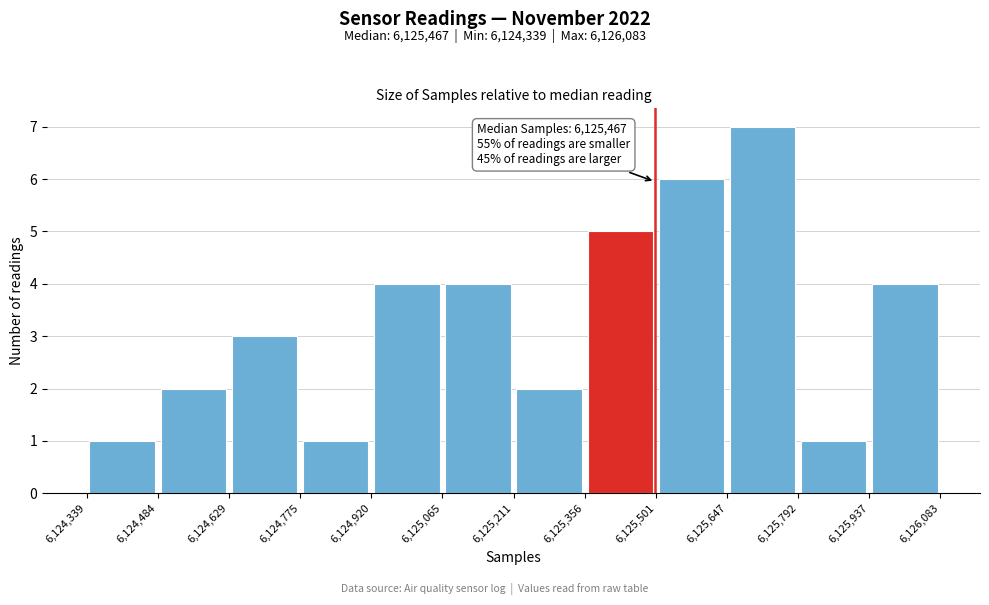

Over which range of the x-axis is the bar tallest?

6,125,647 to 6,125,792